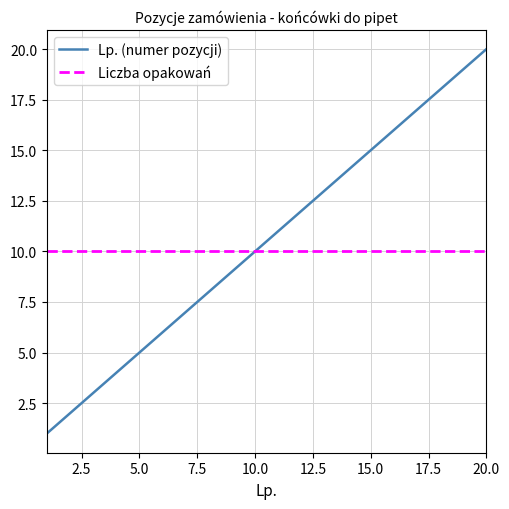

Which series has the widest spread of values?

Lp. (numer pozycji)